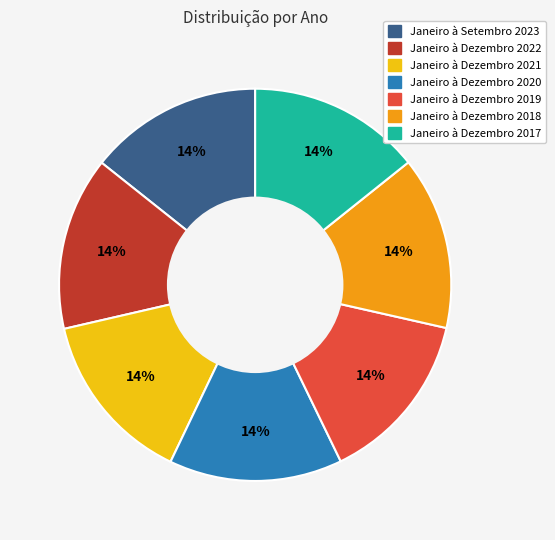

Is it true that Janeiro à Setembro 2023 is 14% of the pie?

True